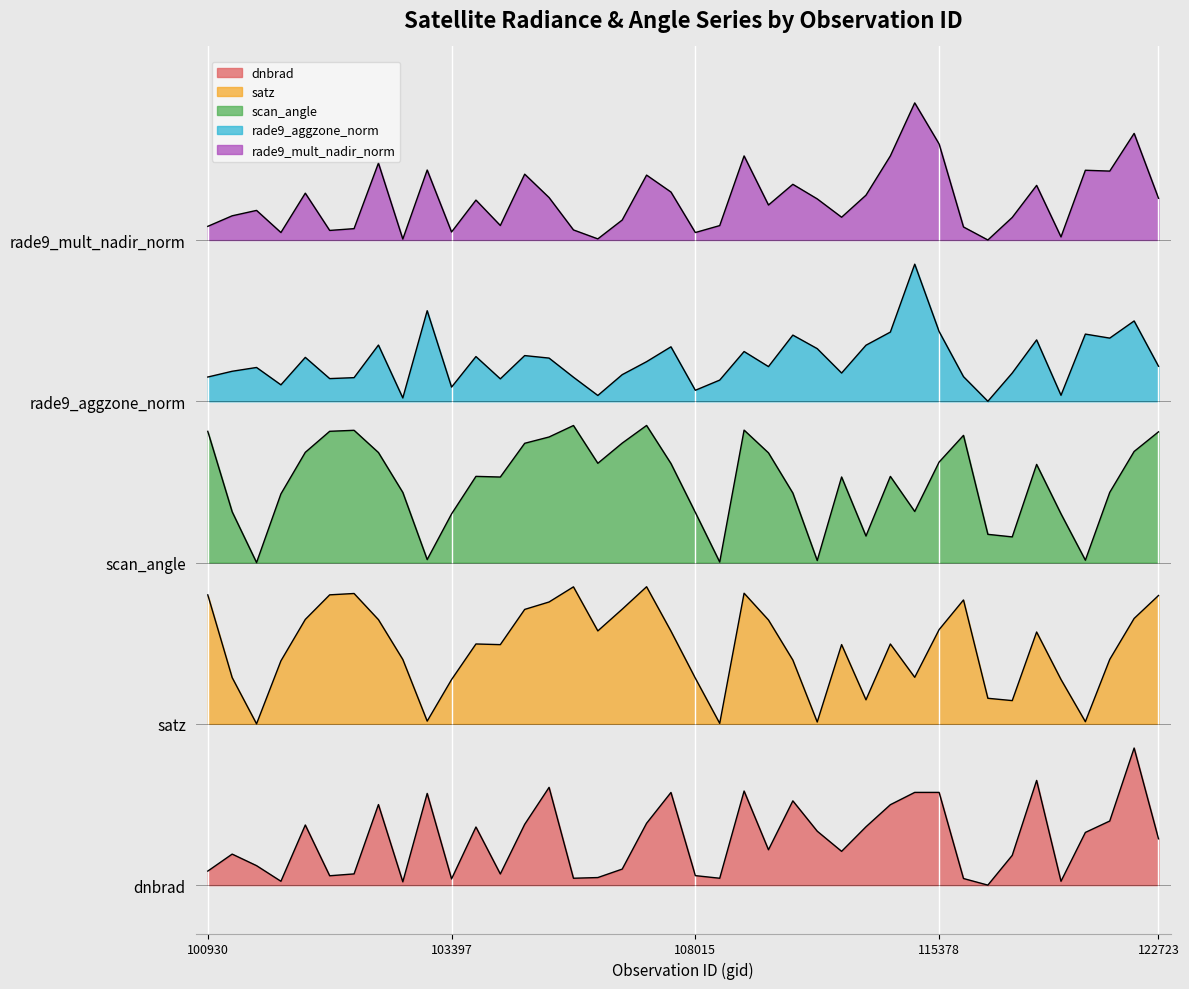

Where is dnbrad nearest to the value 14?

37